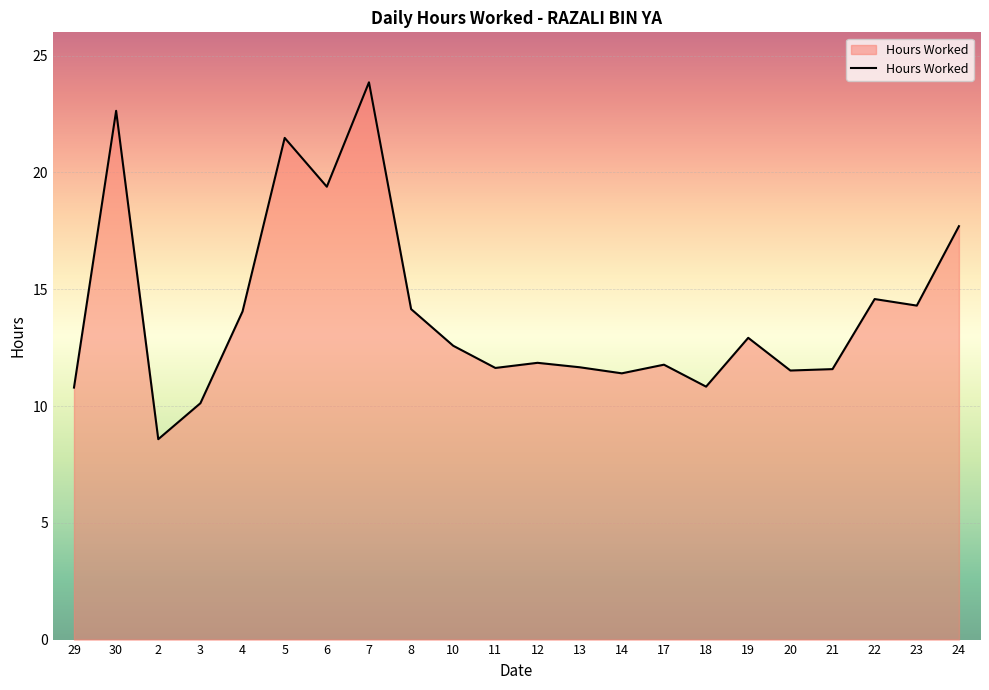

Between 24 and 29, which is larger?

24